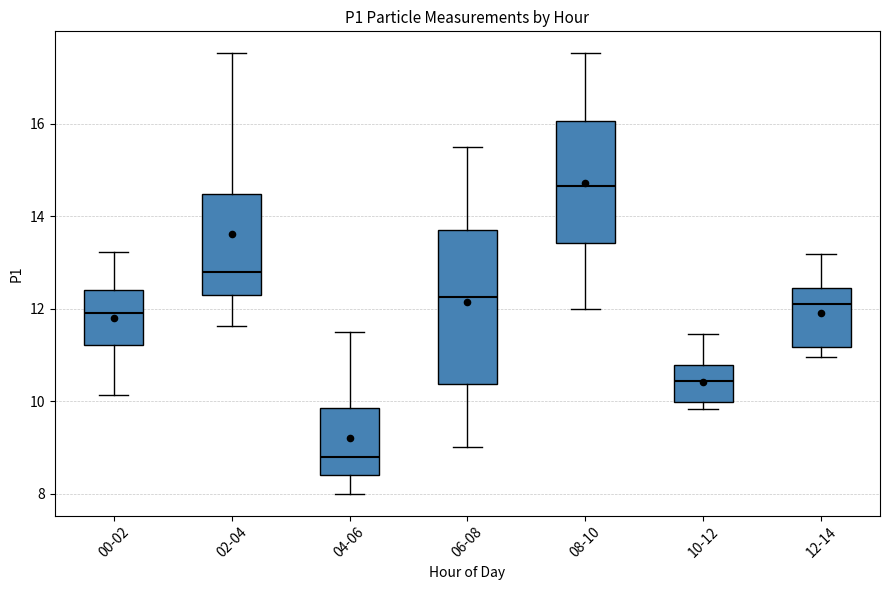

Reading left to right, transcribe this box plot: for each box, give where its median line is, the range the box spans, and where its two whiskers end, as read against the y-axis. The values are not printed on the chart, so give them approximately, as read against the axis.

00-02: median 12.0, box 11.2 to 12.4, whiskers 10.2 to 13.2
02-04: median 12.8, box 12.2 to 14.4, whiskers 11.6 to 17.6
04-06: median 8.8, box 8.4 to 9.8, whiskers 8.0 to 11.6
06-08: median 12.2, box 10.4 to 13.8, whiskers 9.0 to 15.6
08-10: median 14.6, box 13.4 to 16.0, whiskers 12.0 to 17.6
10-12: median 10.4, box 10.0 to 10.8, whiskers 9.8 to 11.4
12-14: median 12.0, box 11.2 to 12.4, whiskers 11.0 to 13.2